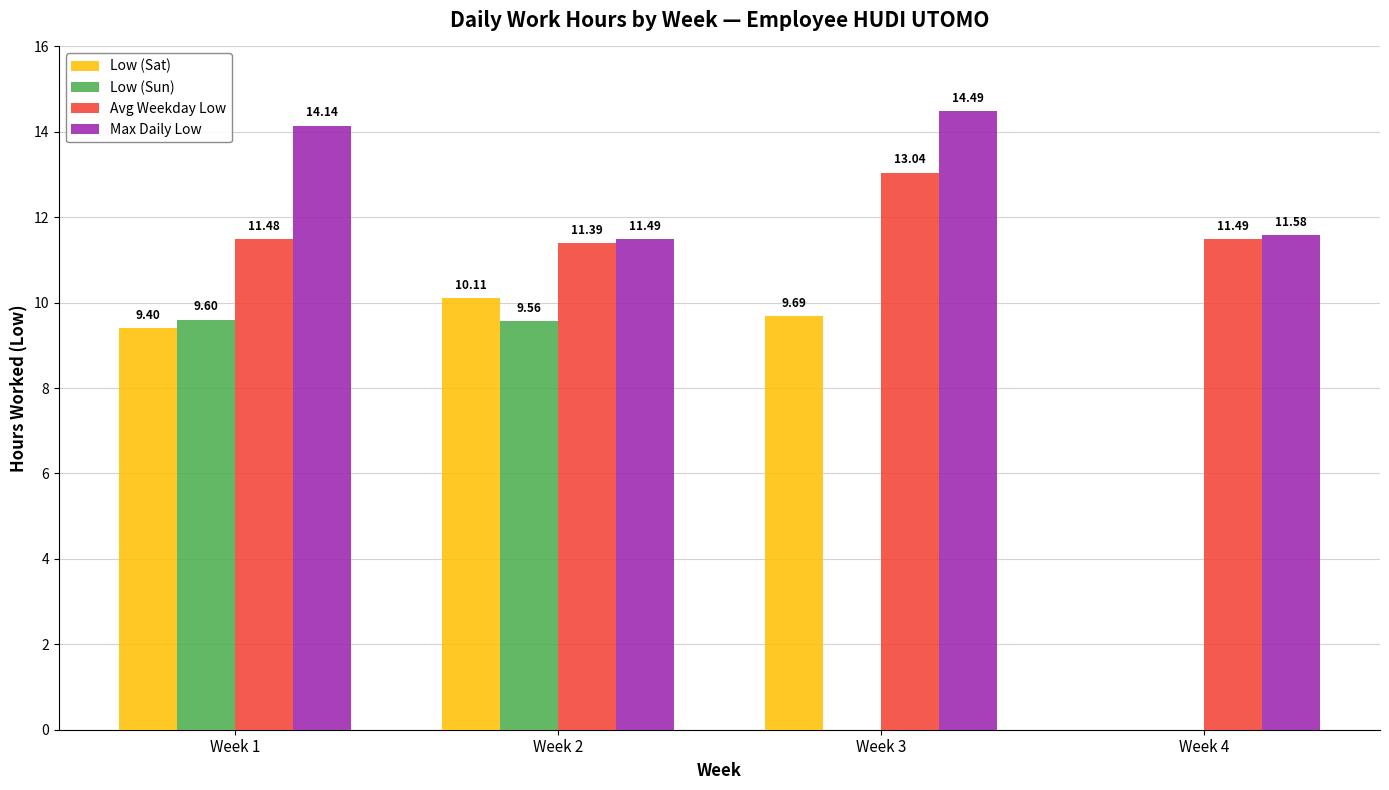

What is the approximate value of Max Daily Low at Week 1?

14.1